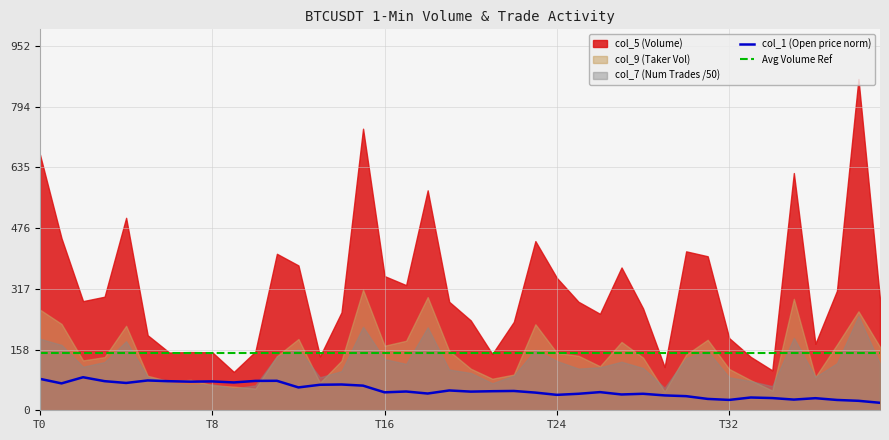

What is the lowest value of the Avg Volume Ref series?

150.0